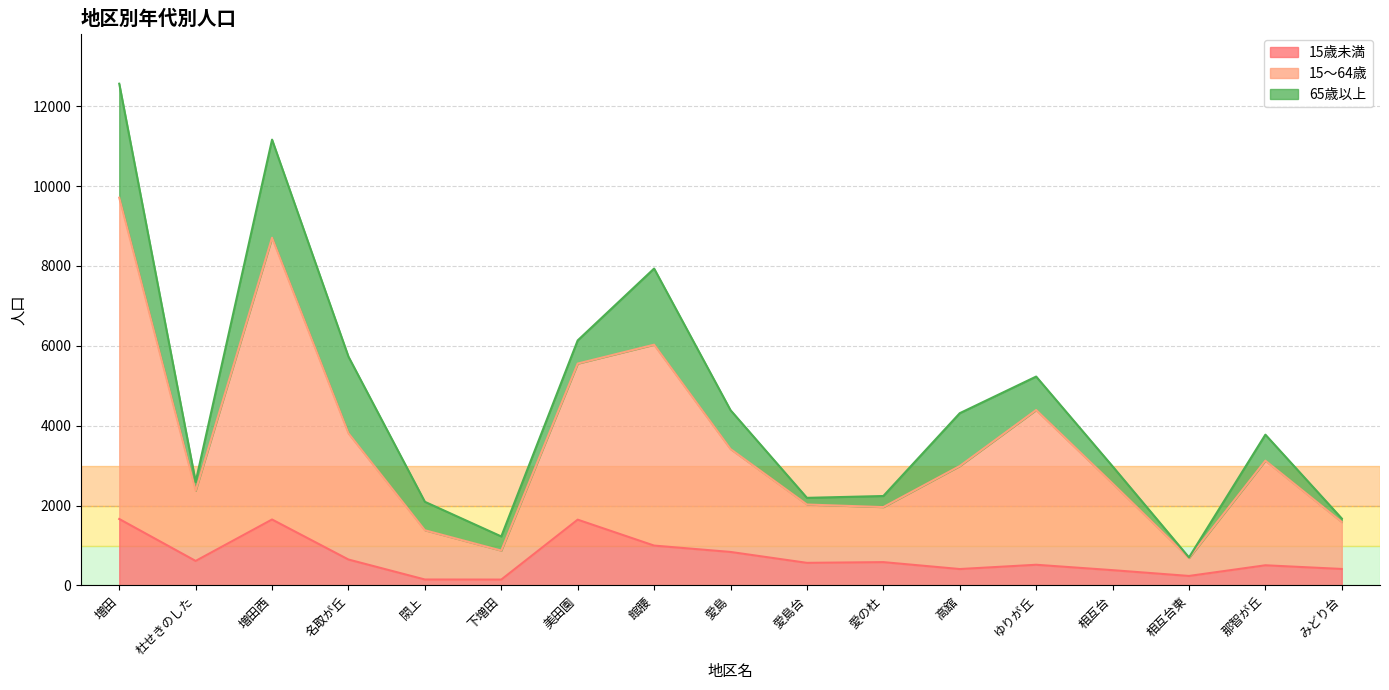

True or false: 15歳未満 has a value of 862 at 愛島台.

False